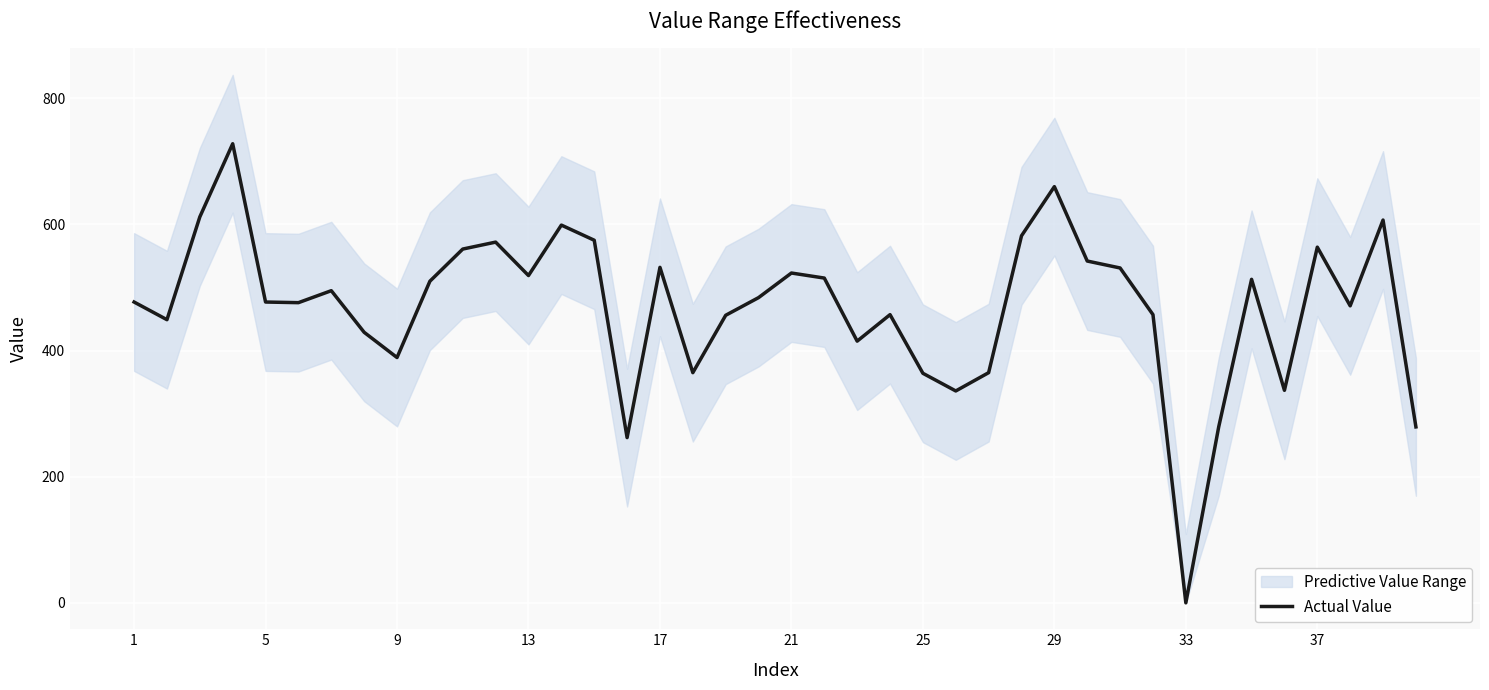

How many interior local peaks (higher than both neighbors) does the data have?

11